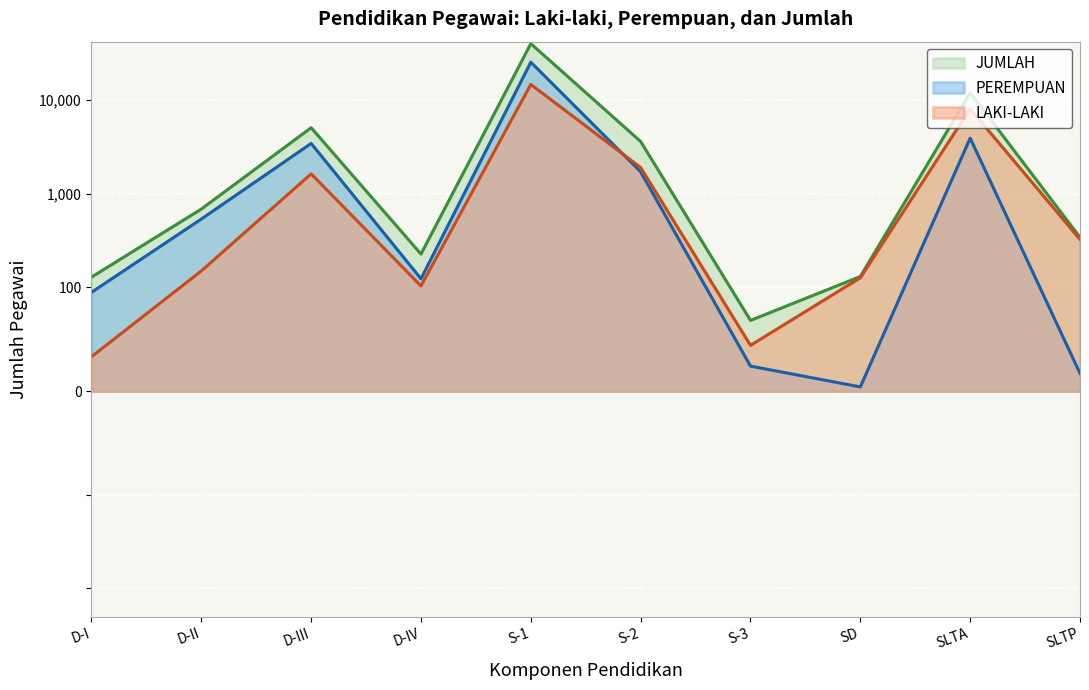

True or false: JUMLAH and PEREMPUAN intersect in this chart.

False